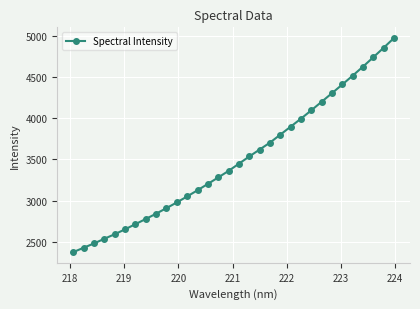

What is the greatest value displayed?

4970.8